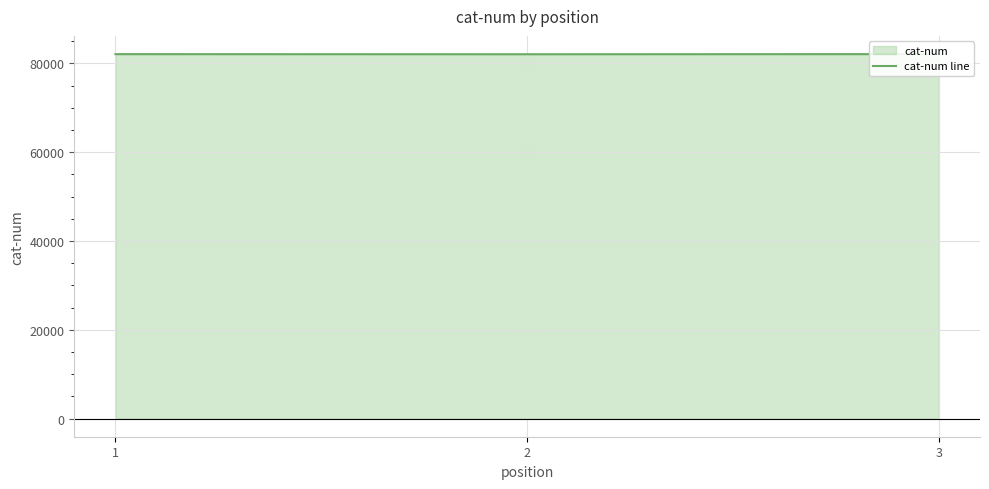

Approximately how many times larger is the value at 2 compared to 1?

1.0